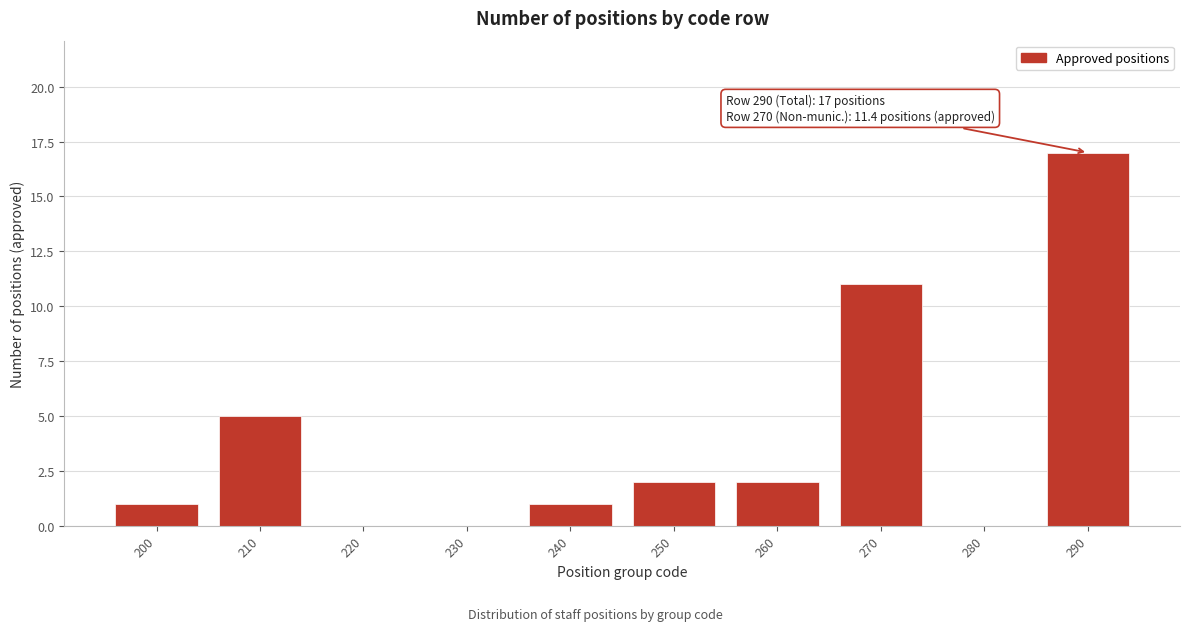

Reading left to right, what are all the values shown in this chart?

200=1	210=5	220=0	230=0	240=1	250=2	260=2	270=11	280=0	290=17